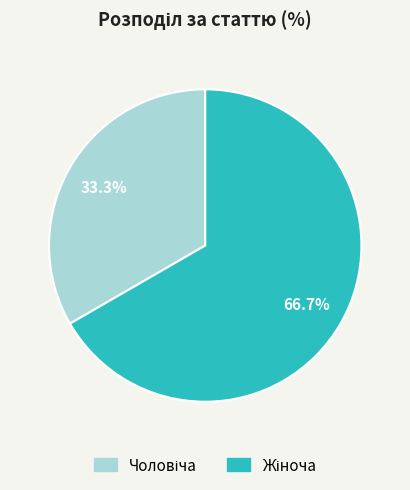

How many slices are in this pie chart?

2